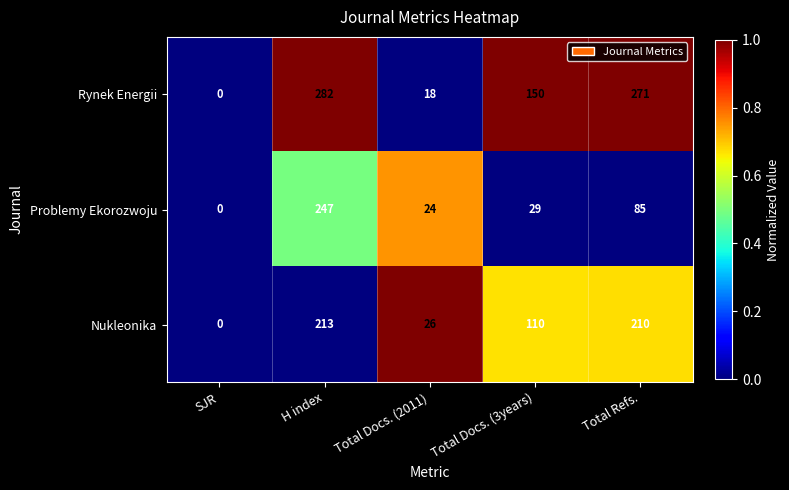

Reading left to right, list all the values displayed in this chart.

Rynek Energii: 0	282	18	150	271
Problemy Ekorozwoju: 0	247	24	29	85
Nukleonika: 0	213	26	110	210